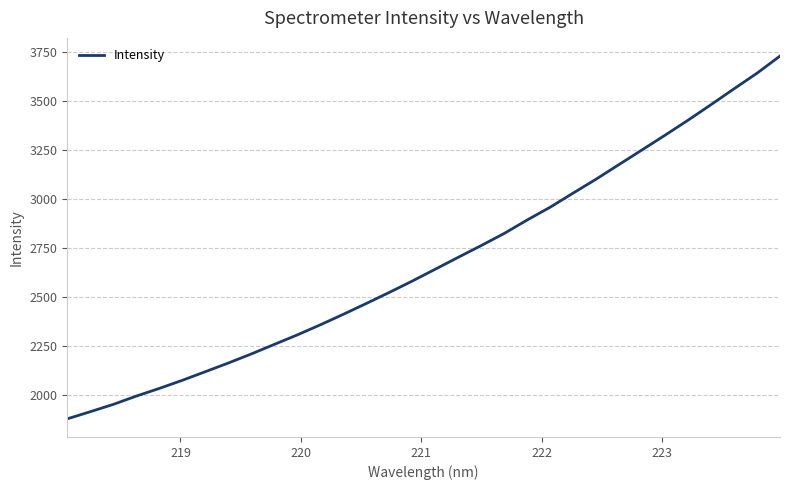

What is the maximum value shown in the chart?

3730.7